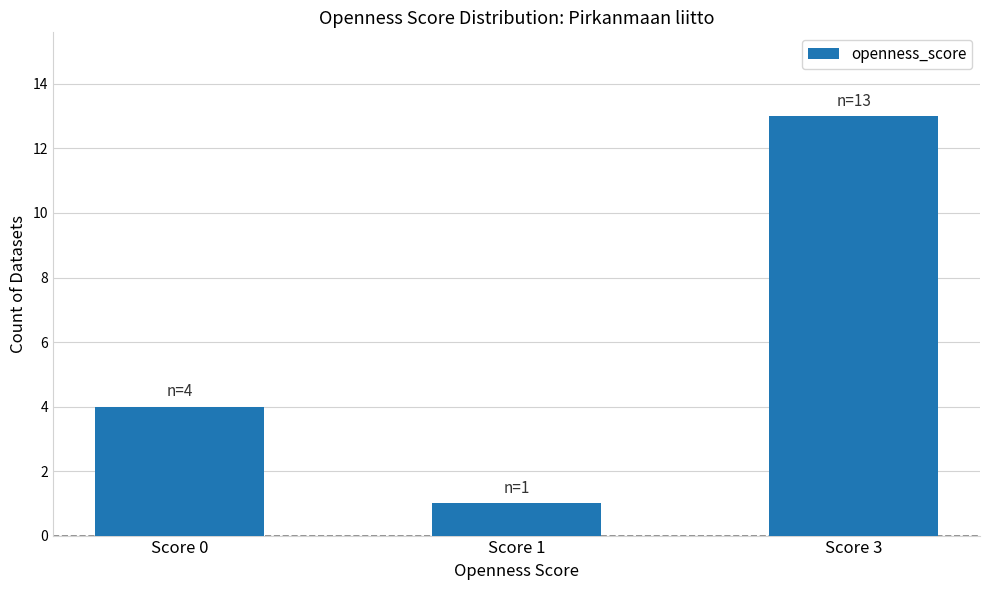

What is the change in value from Score 0 to Score 3?

+9